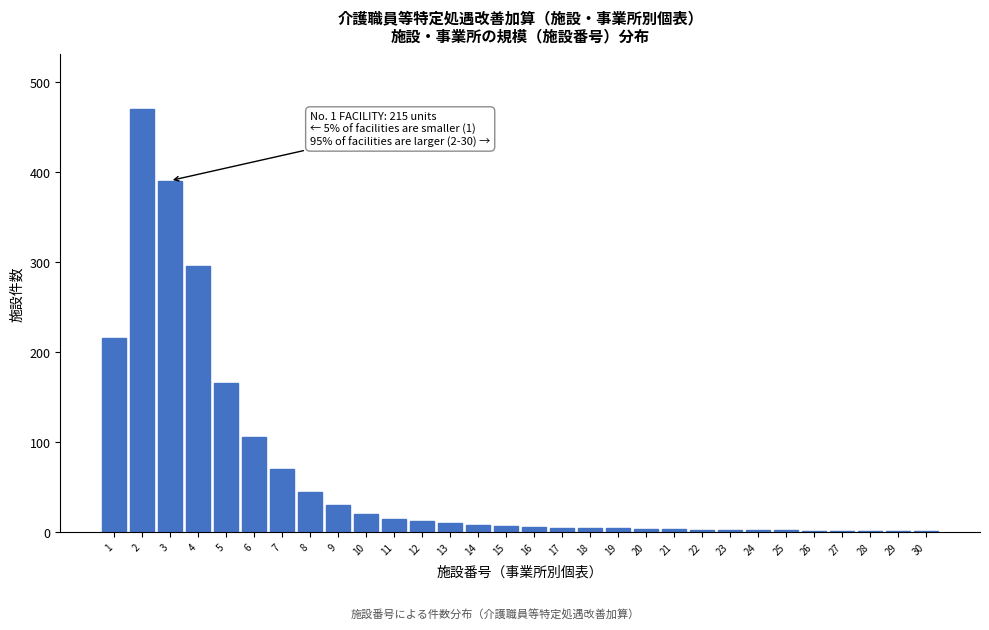

What is the change in value from 4 to 10?

-275